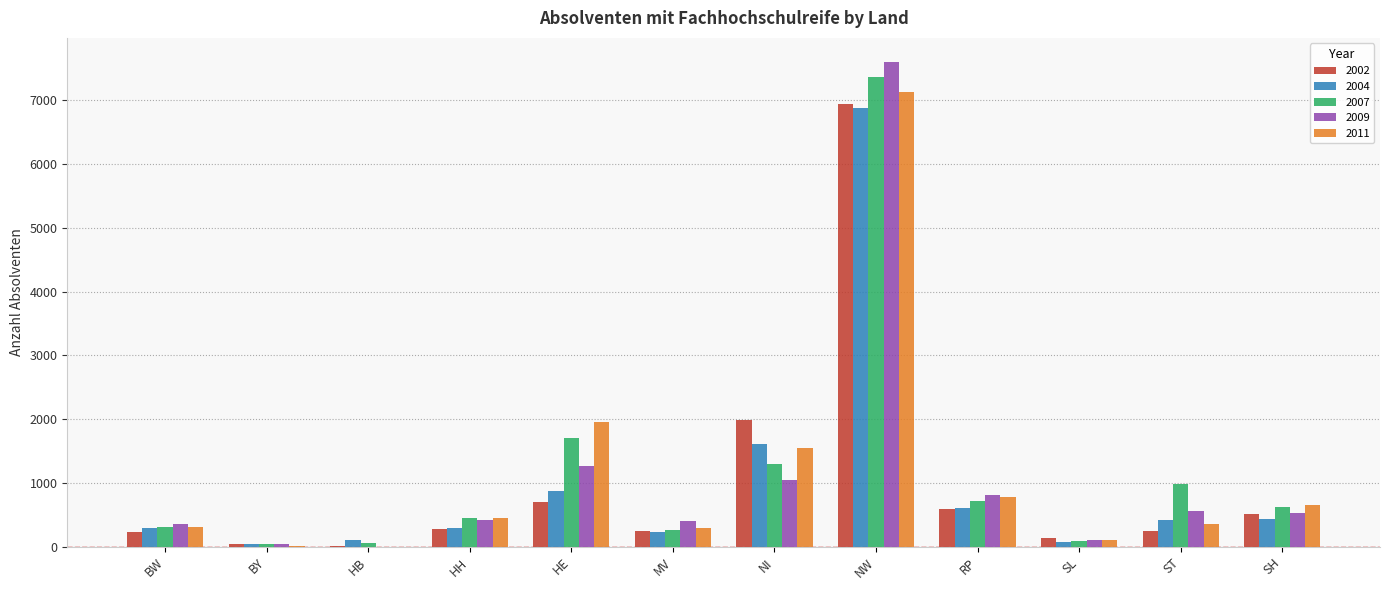

What is the average value of the 2009 series?

1099